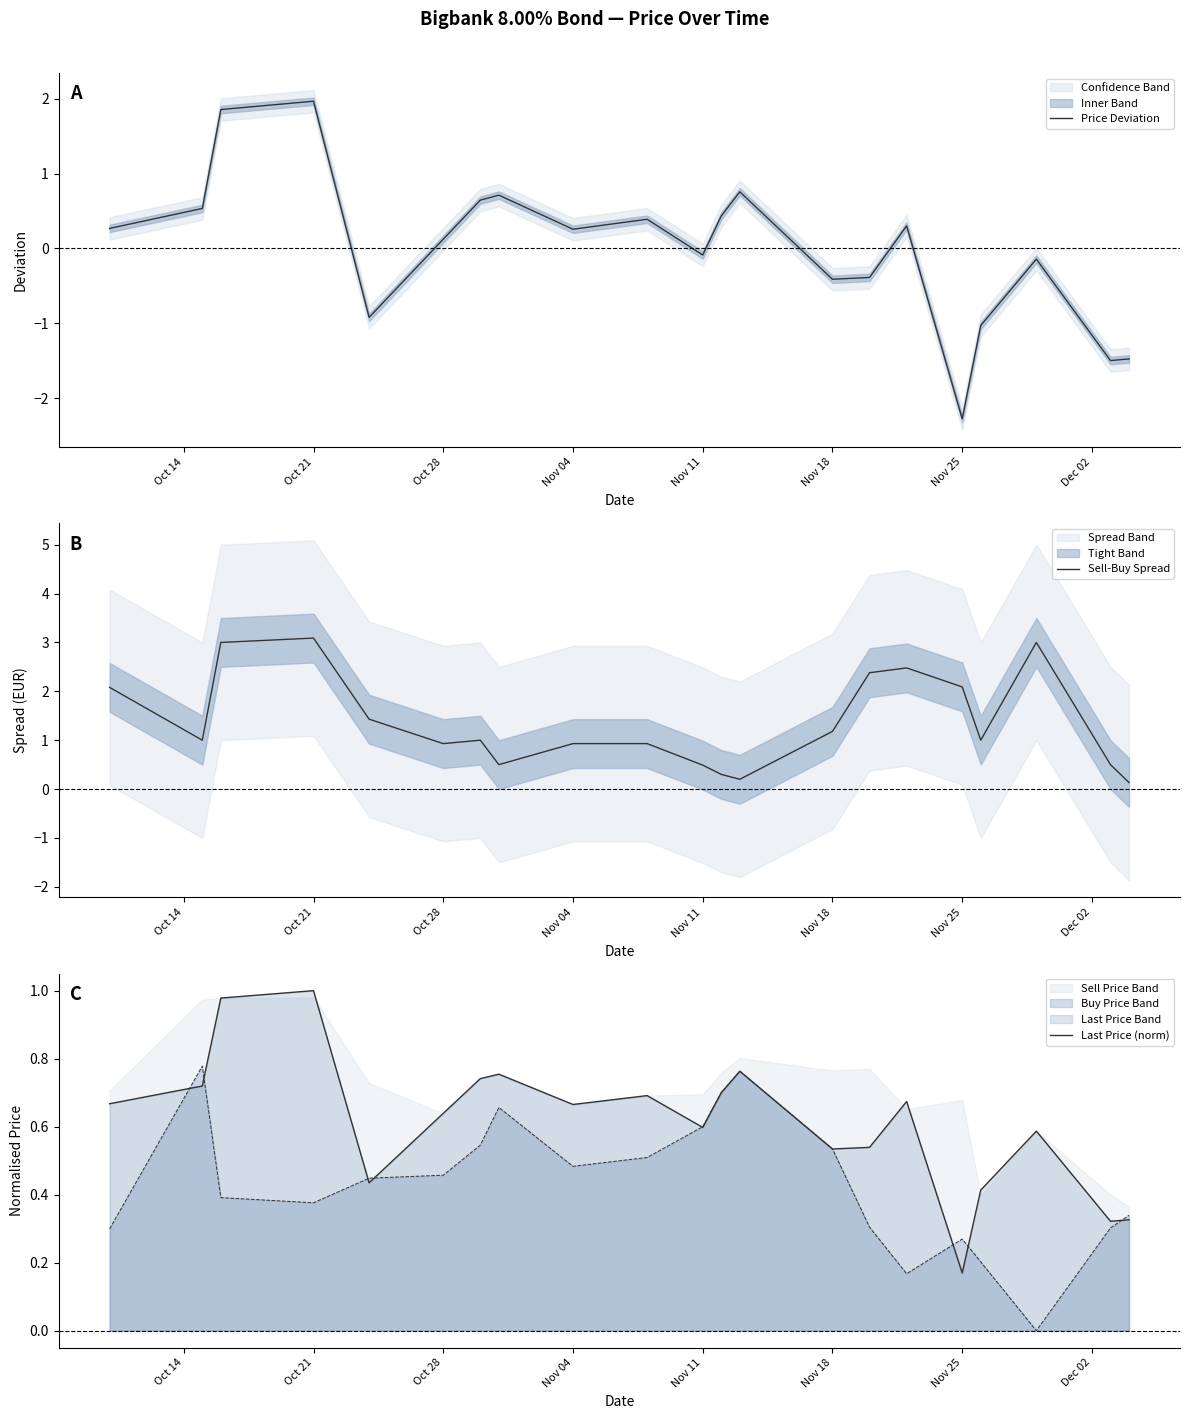

How many values in the Sell-Buy Spread series exceed 1?

9